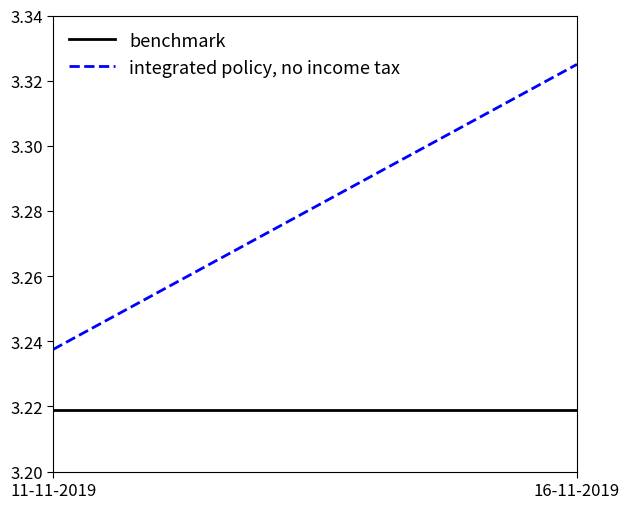

Reading left to right, extract all data points from this chart.

benchmark: 11-11-2019=3.2	16-11-2019=3.2
integrated policy, no income tax: 11-11-2019=3.2	16-11-2019=3.3